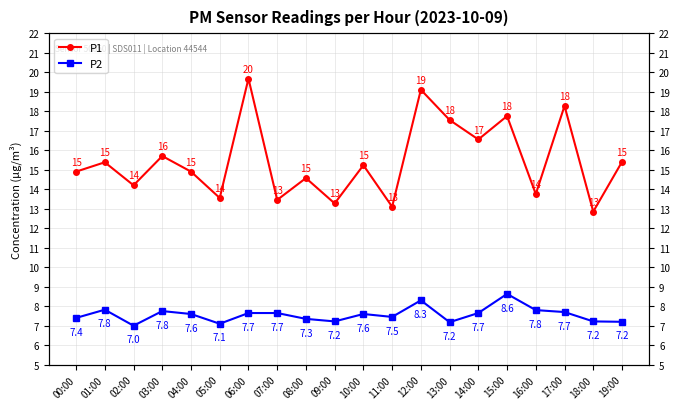

In P2, how many points are lower than both neighbors (excluding endpoints)?

5